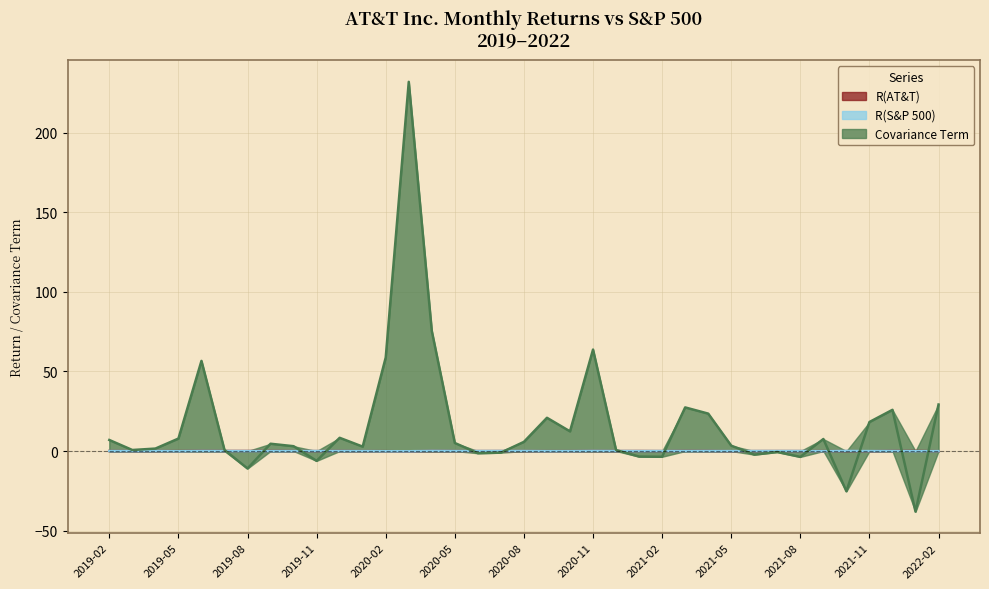

What is the minimum value shown in the chart?

-38.0